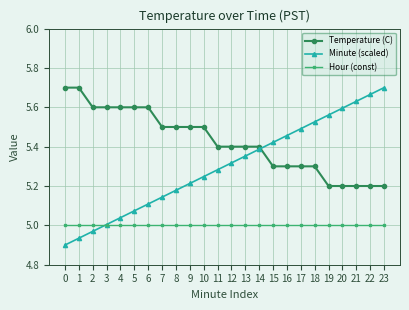

How many distinct data groups are displayed?

3